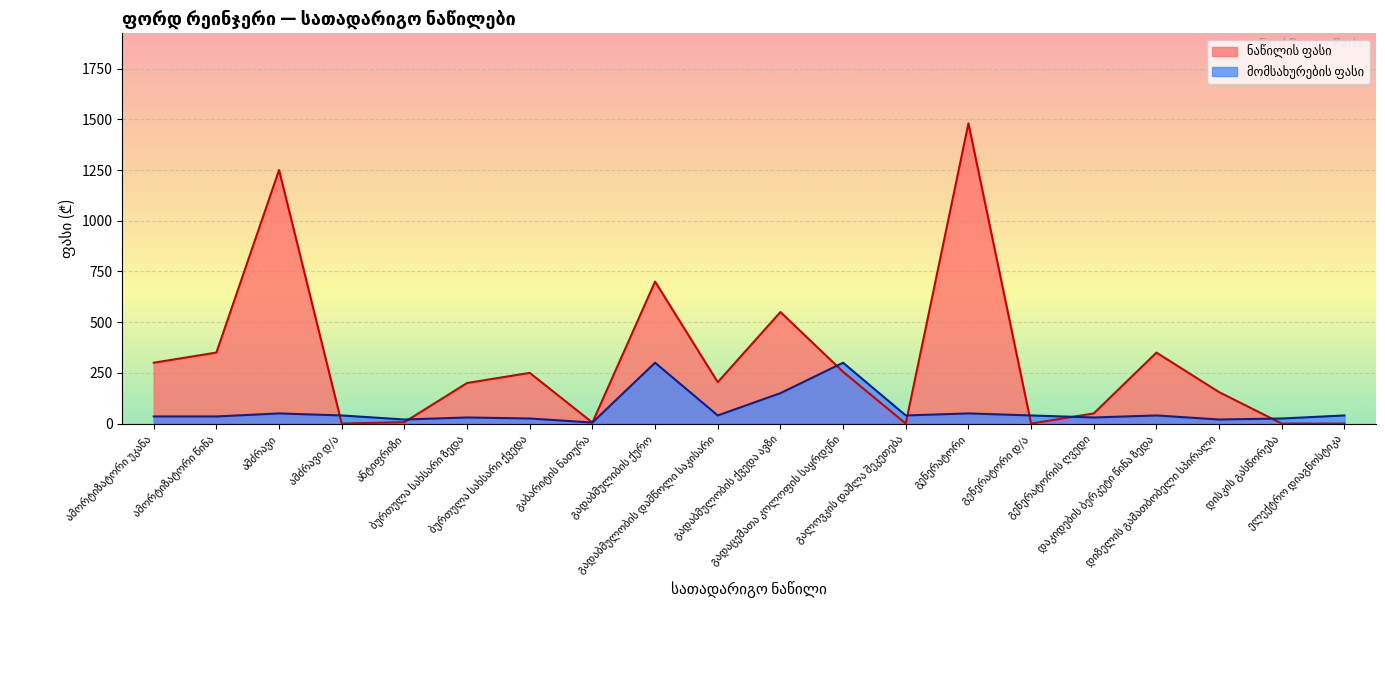

What is the difference between the second highest and second lowest values in the ნაწილის ფასი series?

1250